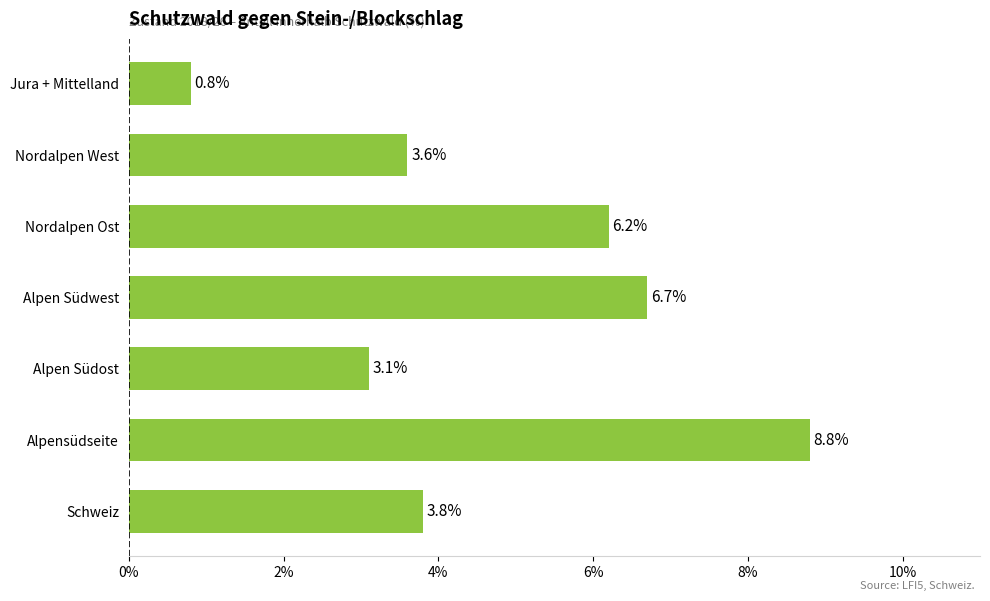

The chart shows a value of 6.2 at Nordalpen Ost. True or false?

True